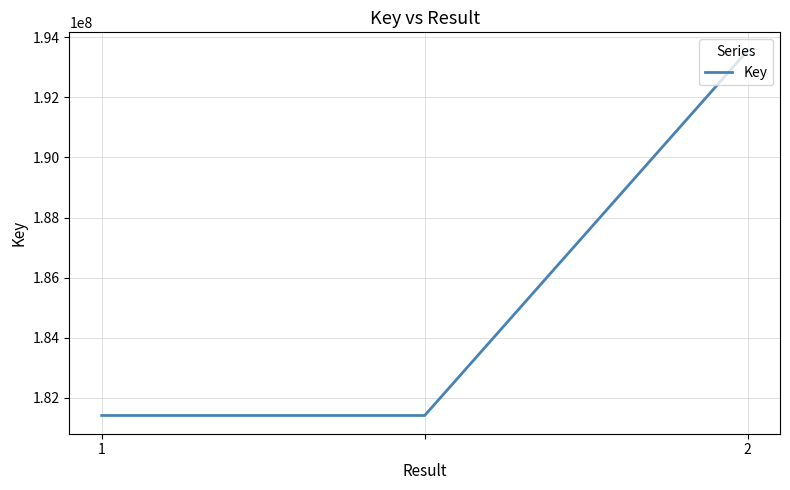

Reading left to right, list all the values displayed in this chart.

181413271	181413271	193554045